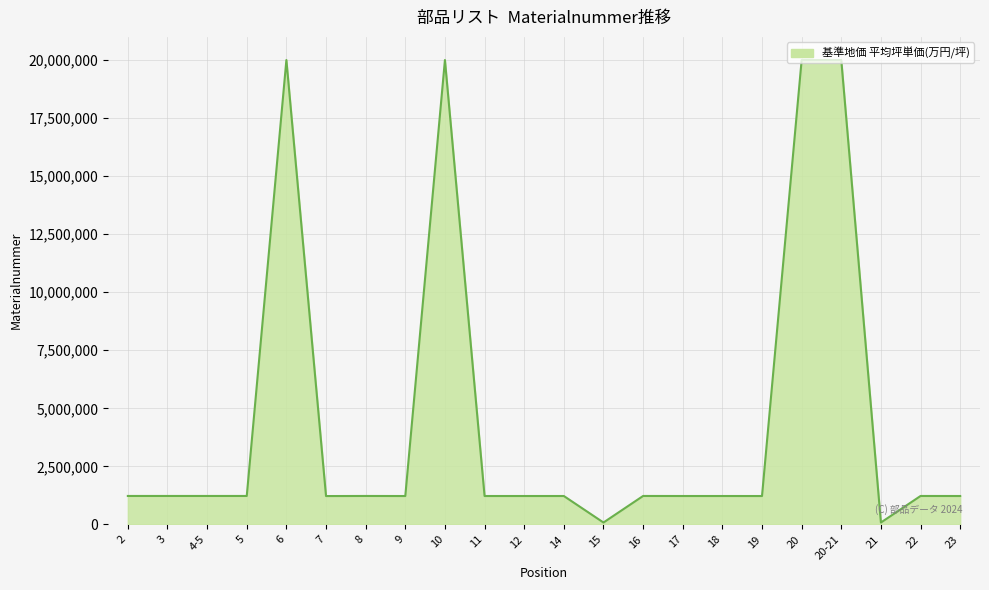

What is the greatest value displayed?

20003160